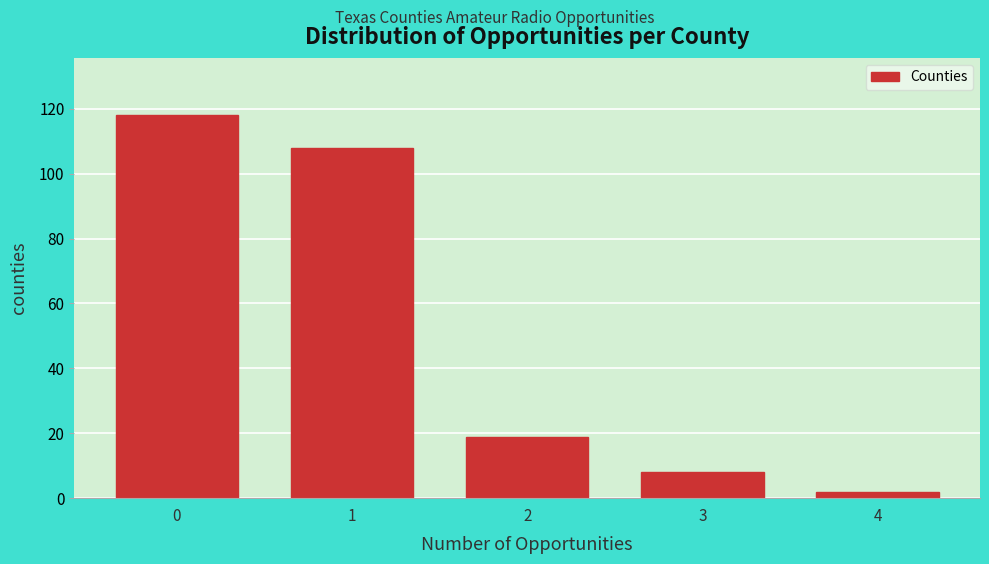

Reading left to right, what are all the values shown in this chart?

118	108	19	8	2